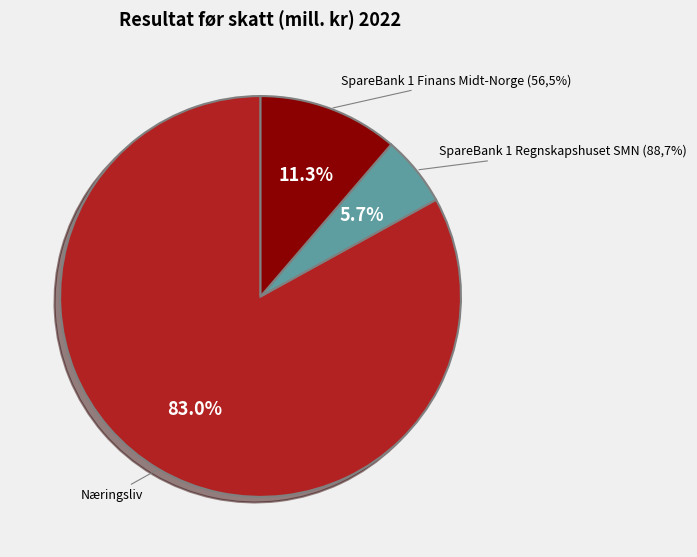

Do Næringsliv and SpareBank 1 Regnskapshuset SMN (88,7%) together represent more than half of the pie?

Yes